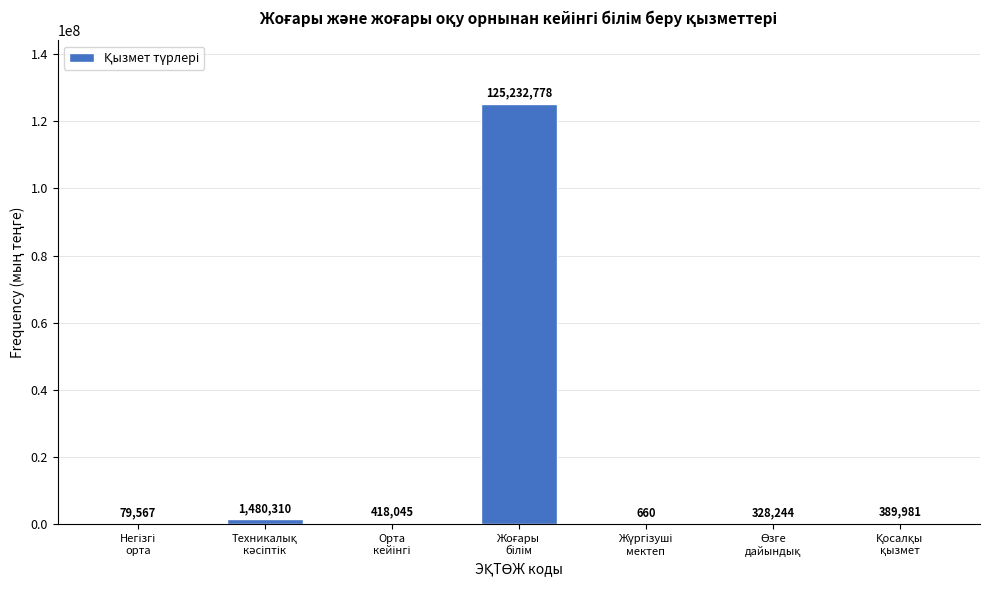

What is the greatest value displayed?

125232778